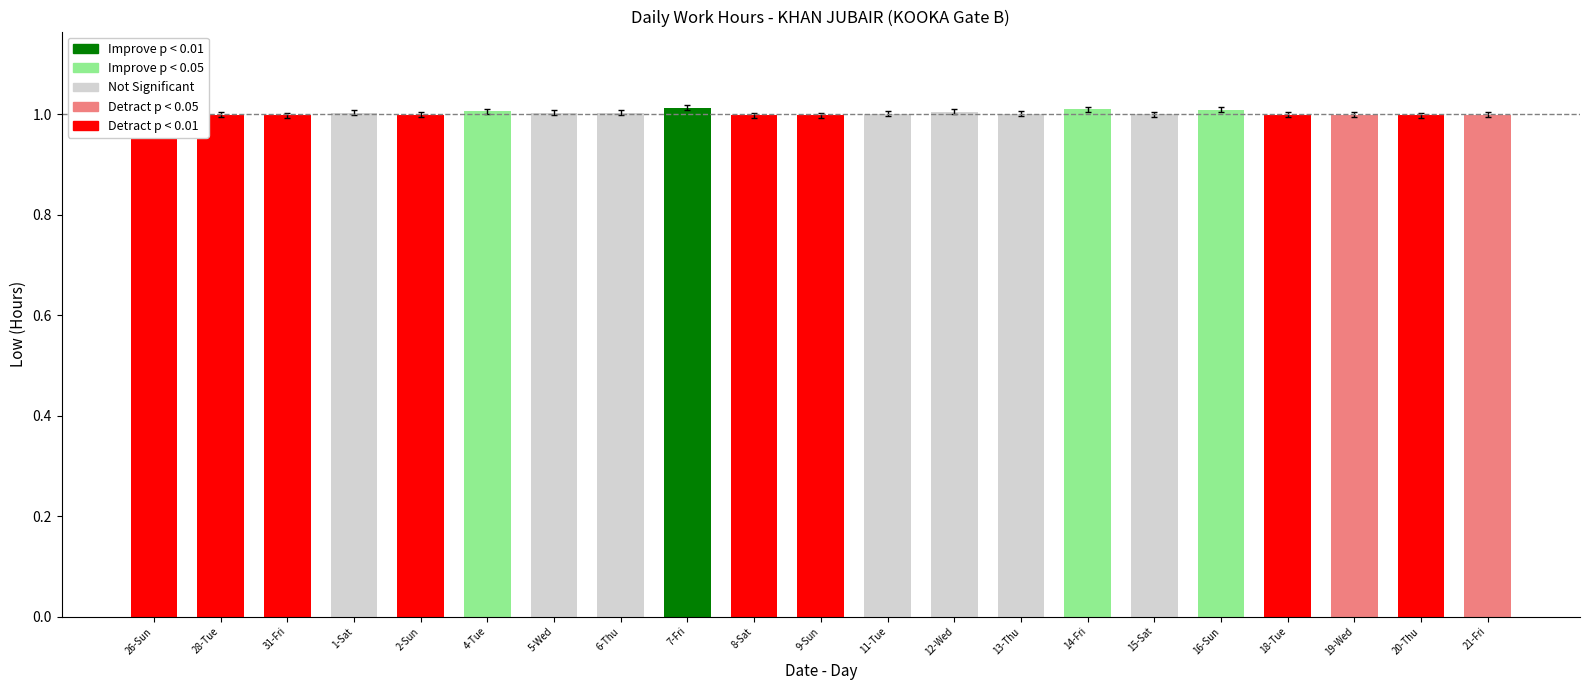

The chart shows a value of 1.6 at 8-Sat. True or false?

False